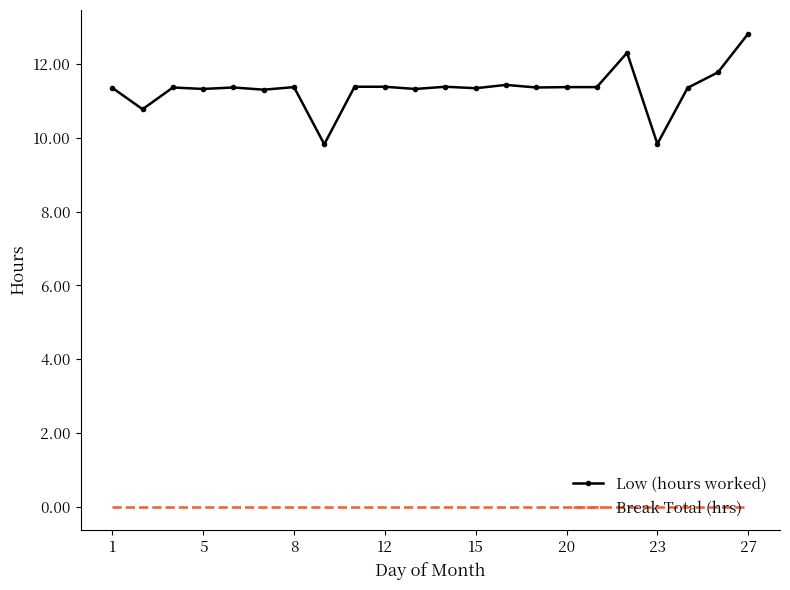

Which series has the largest total across all categories?

Low (hours worked)